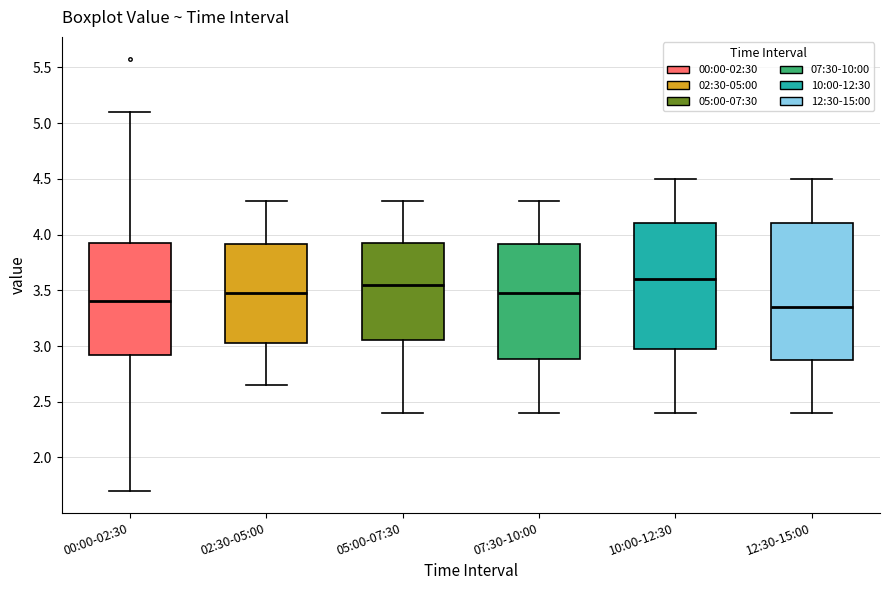

Which box is the tallest, from its lower edge to its upper edge?

12:30-15:00